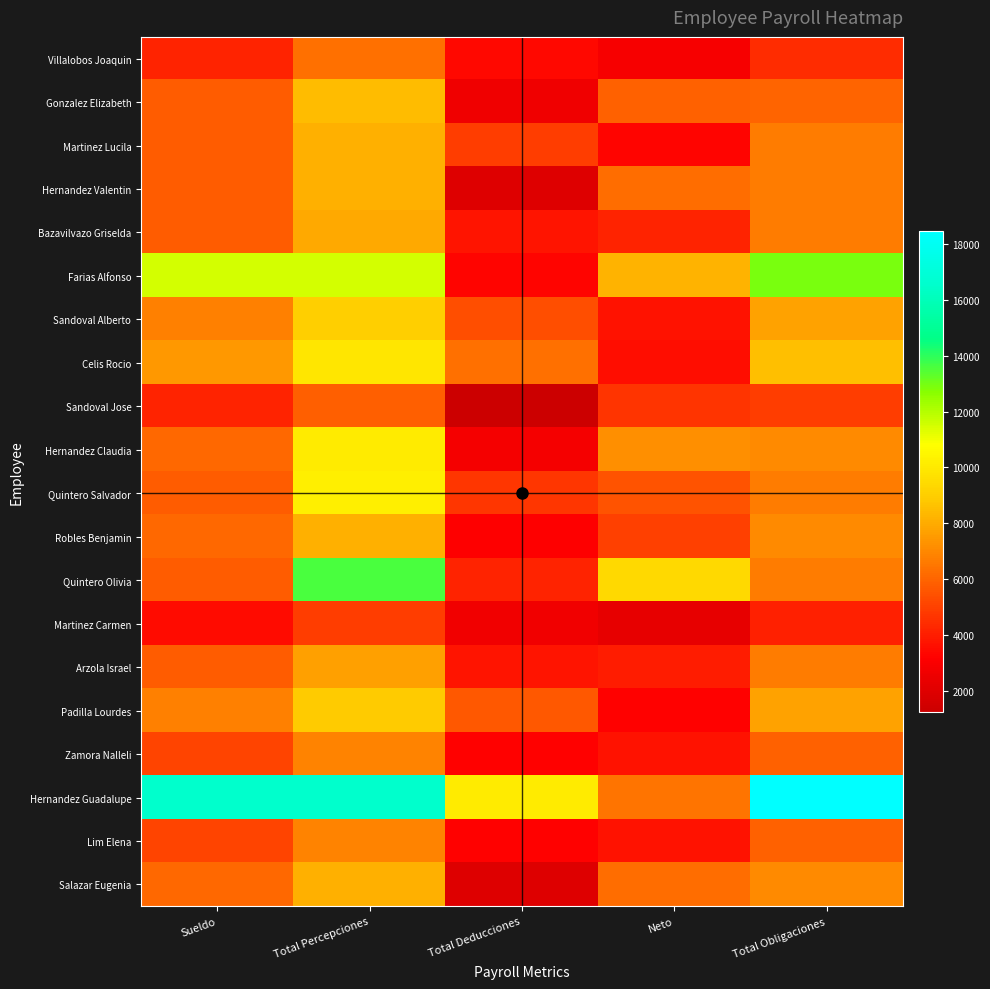

Which series has the largest range (max minus min)?

Hernandez Guadalupe